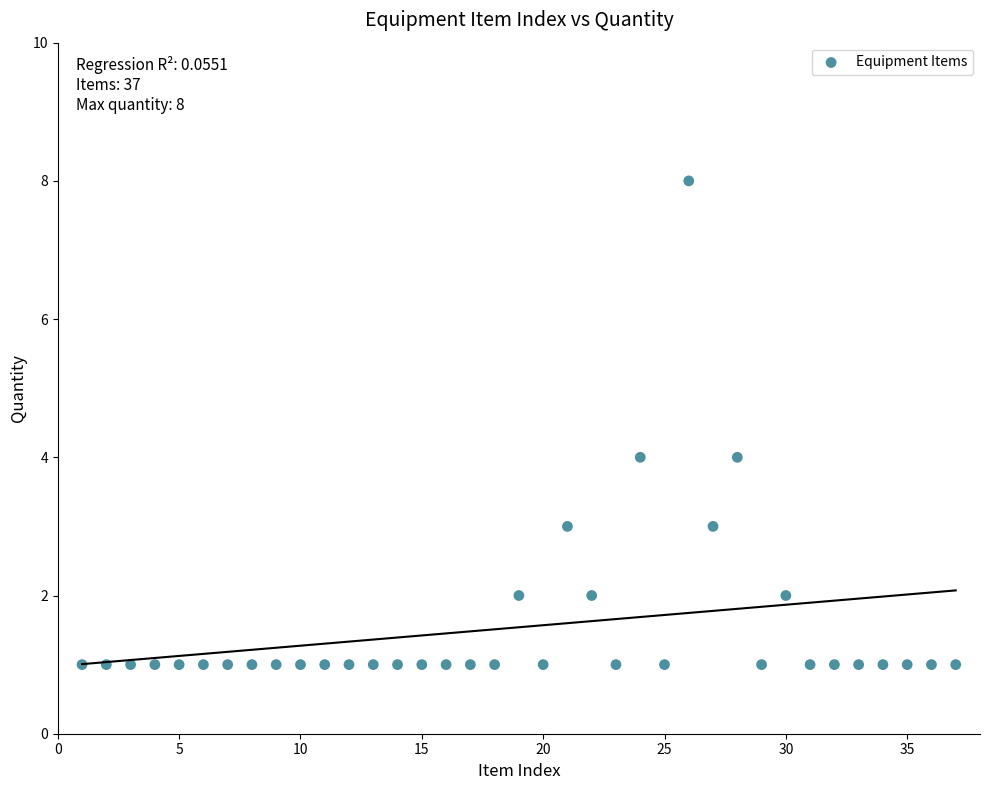

What is the range of Y values (max minus min)?

7